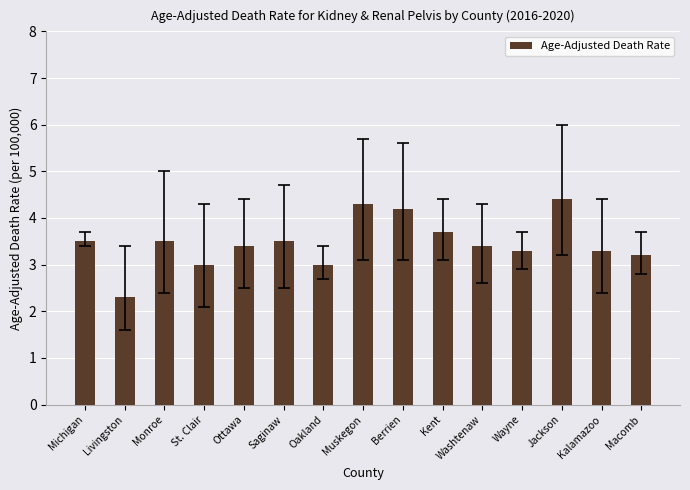

What is the sum of all values?

52.0